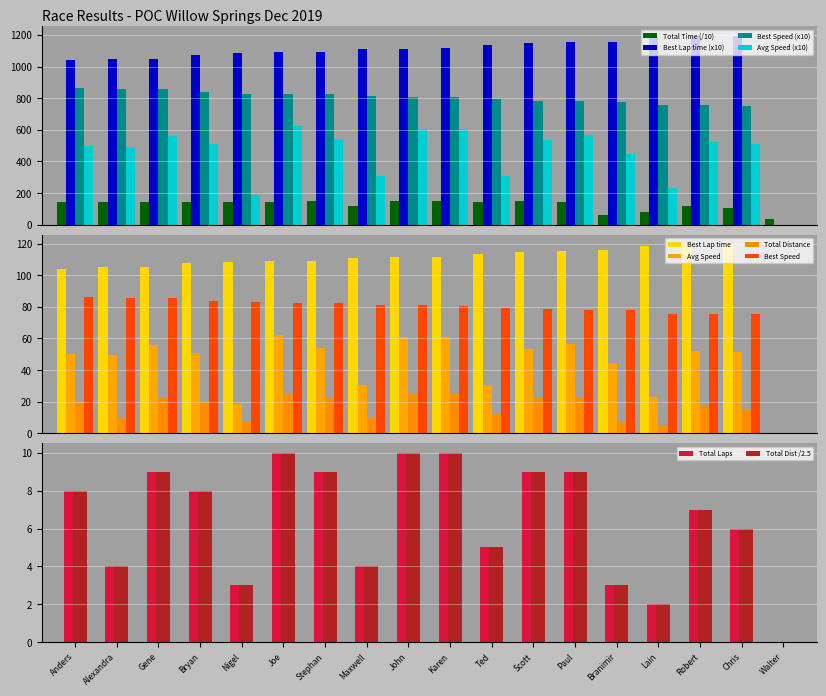

How many values in the Best Lap time series are below 1112?

9